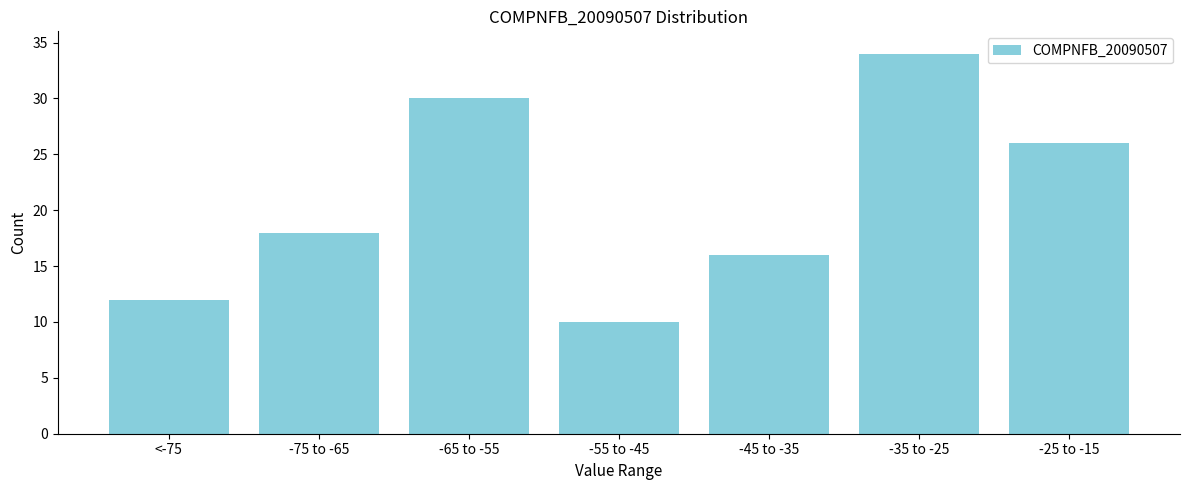

Reading left to right, extract all data points from this chart.

12	18	30	10	16	34	26